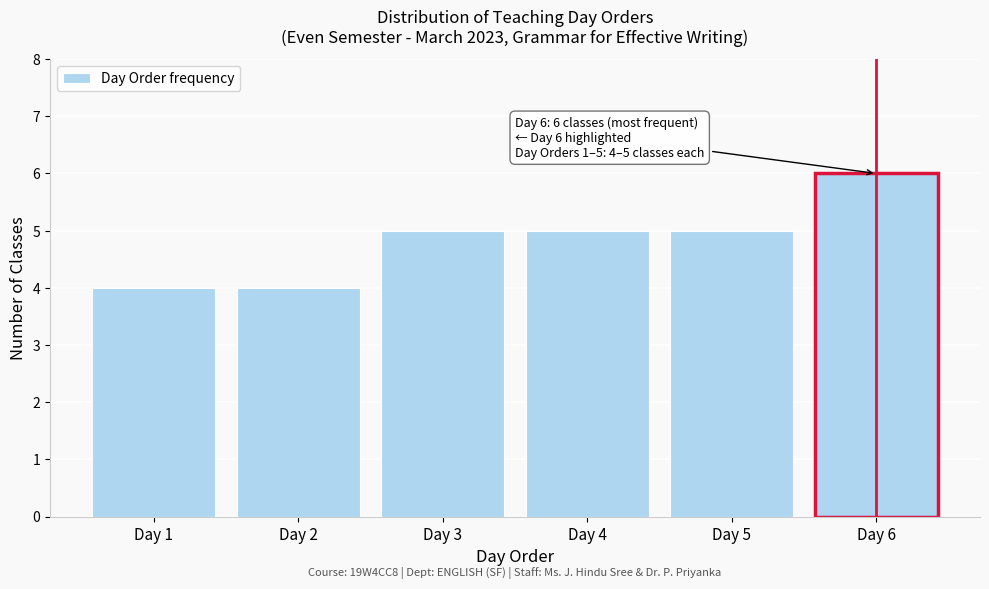

Reading left to right, list all the values displayed in this chart.

Day 1=4	Day 2=4	Day 3=5	Day 4=5	Day 5=5	Day 6=6